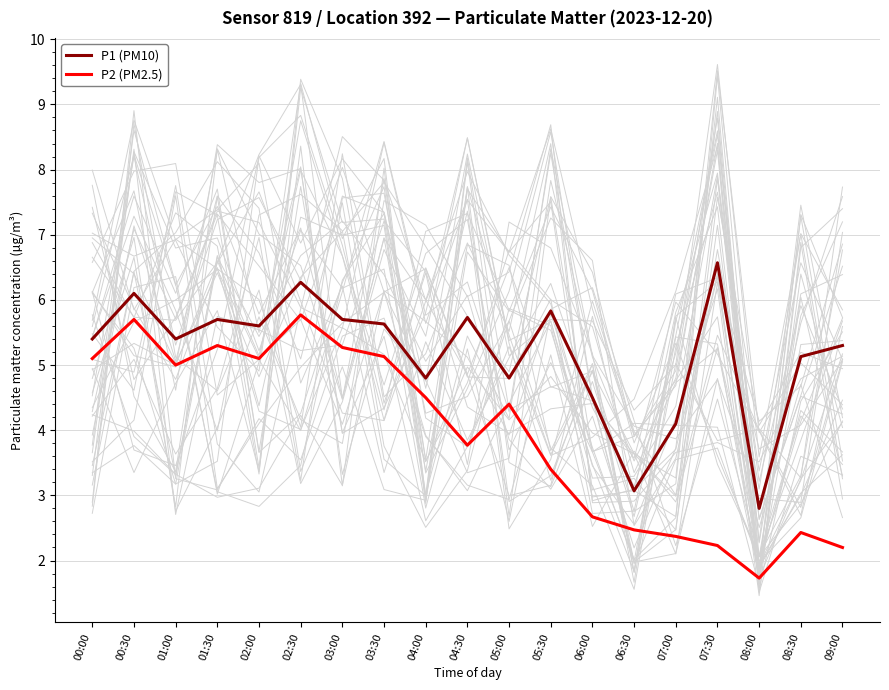

The P1 (PM10) series shows 6.3 at 02:30. True or false?

True